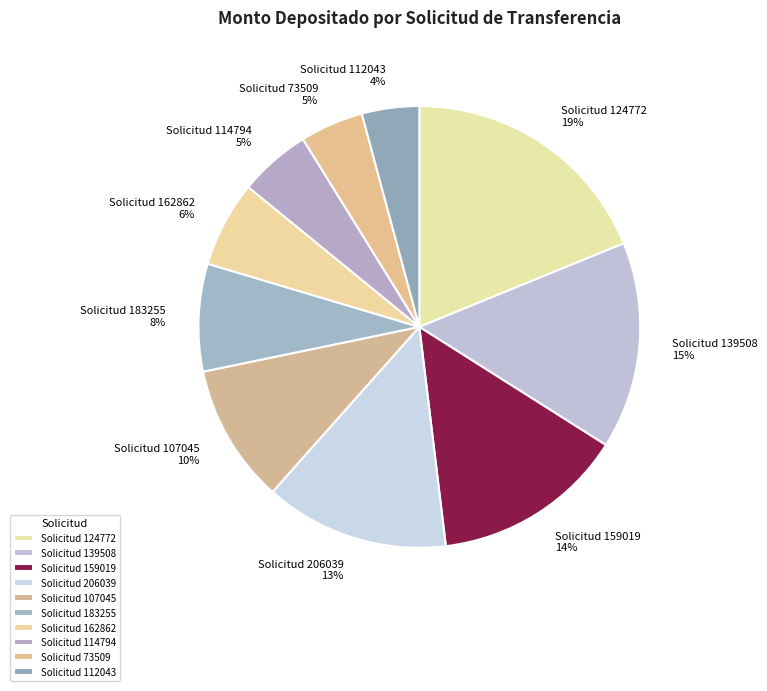

Is there any slice that represents more than half of the pie?

No